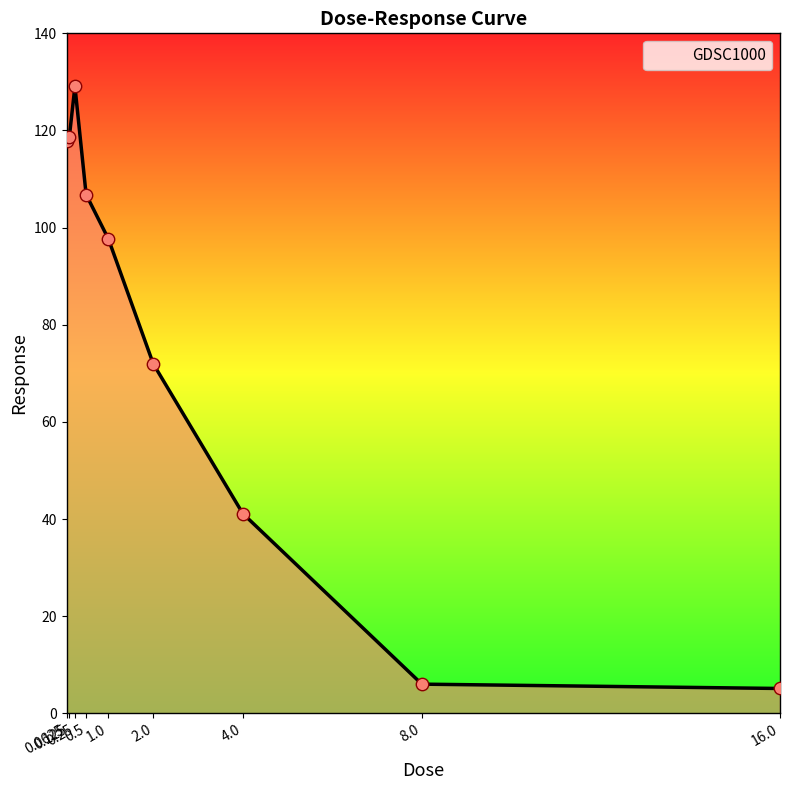

What is the minimum value shown in the chart?

5.1